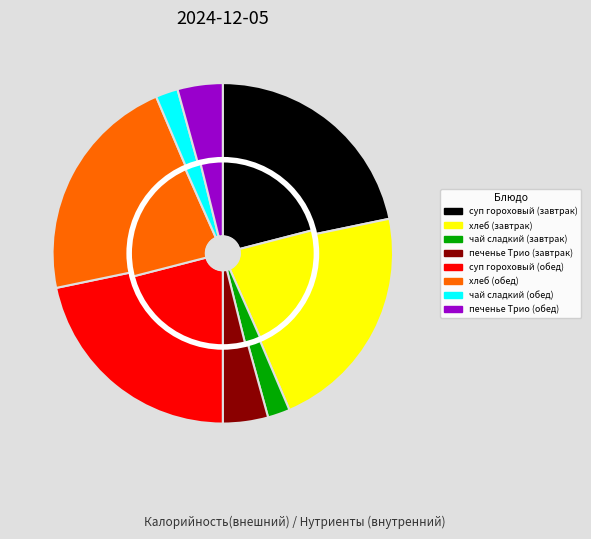

How many slices are in this pie chart?

8